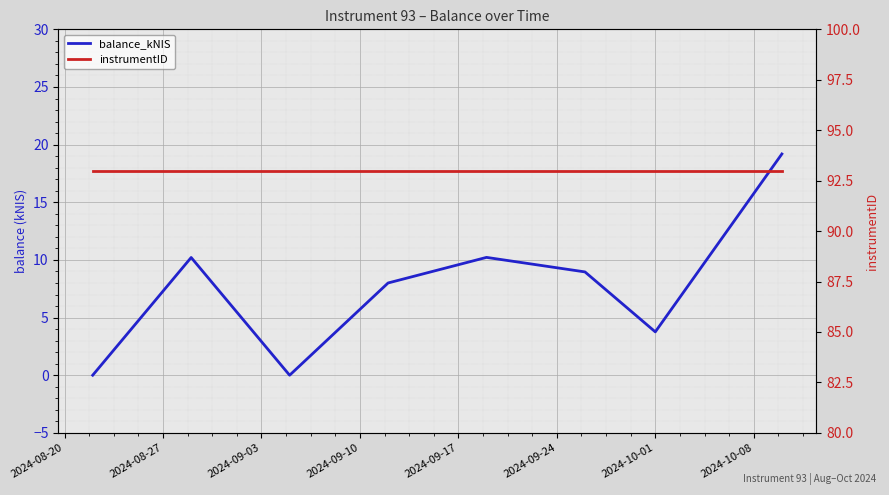

How many lines are shown in the chart?

2